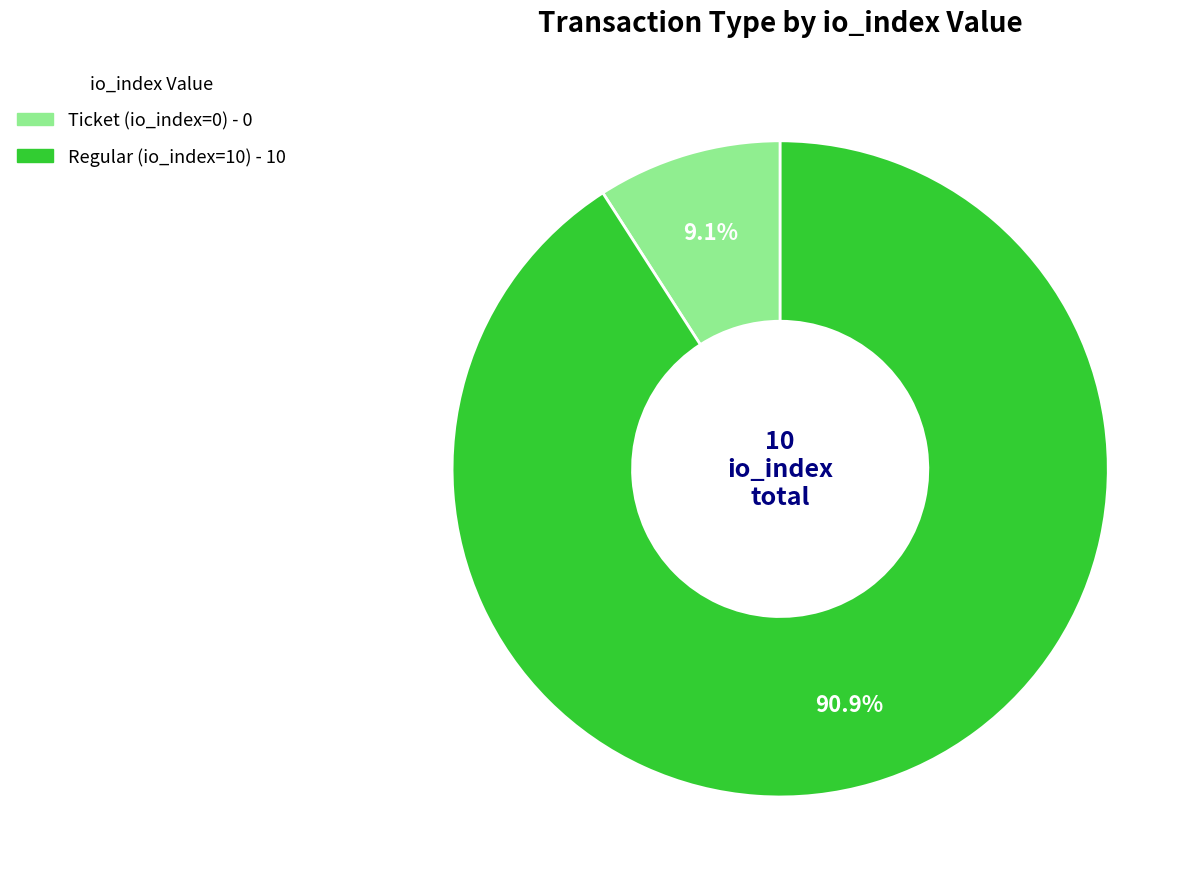

Which slice represents more than half of the pie?

Regular (io_index=10)